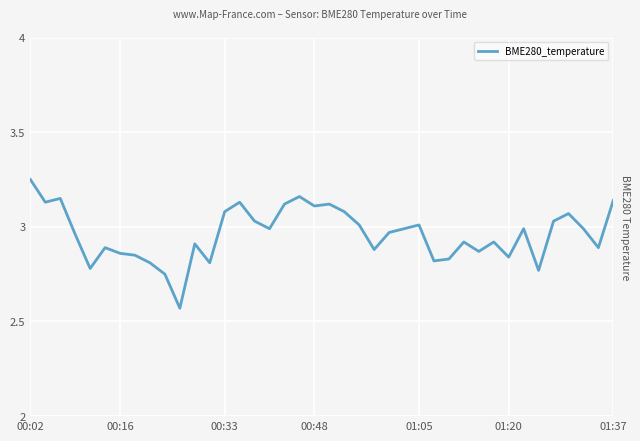

Count the number of categories in the chart.

40